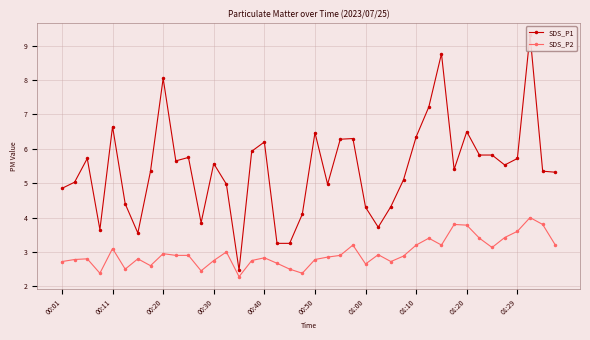

At which category does the chart reach its minimum across all series?

14